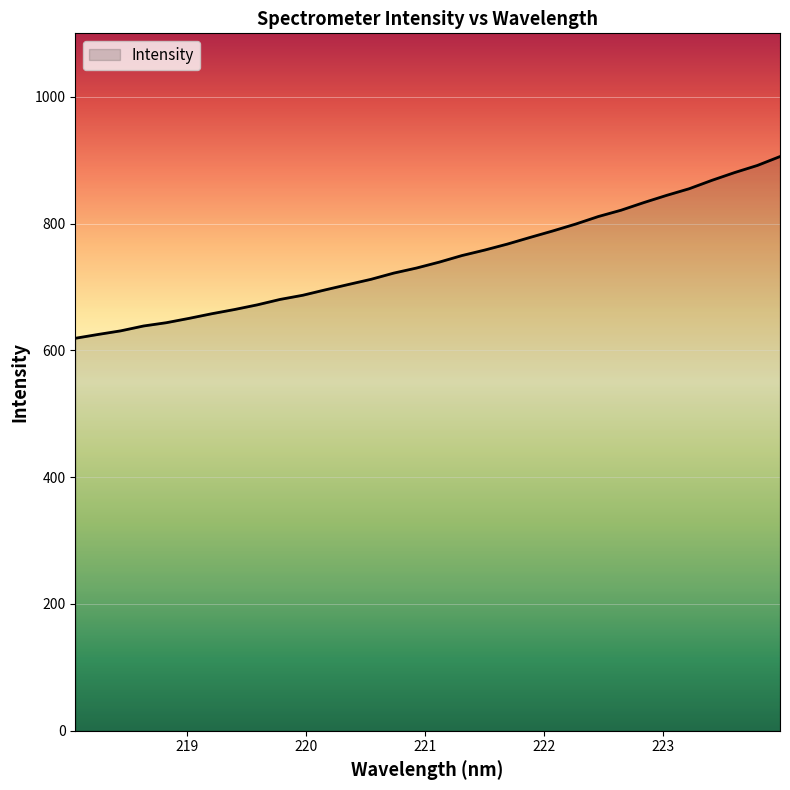

What is the difference between the maximum and minimum values?

286.6